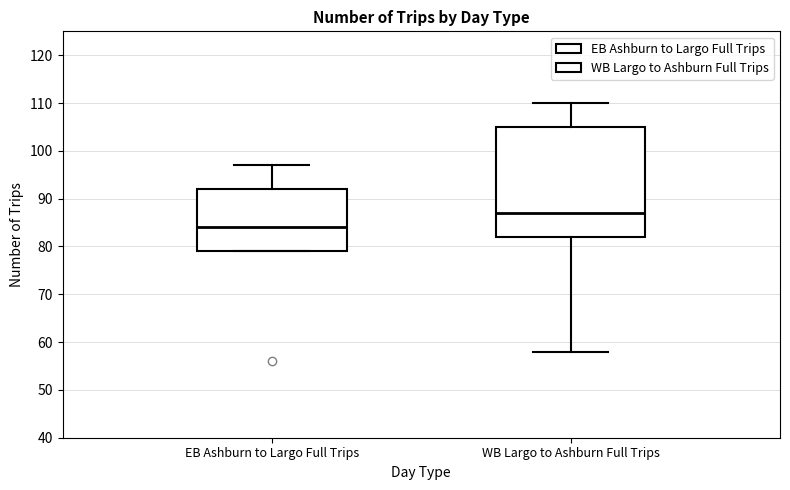

Reading left to right, read every box against the y-axis: the position of its median line, the range the box covers, and the ends of its whiskers. The values are not printed on the chart, so give them approximately, as read against the axis.

EB Ashburn to Largo Full Trips: median 84, box 79 to 92, whiskers 79 to 97
WB Largo to Ashburn Full Trips: median 87, box 82 to 105, whiskers 58 to 110